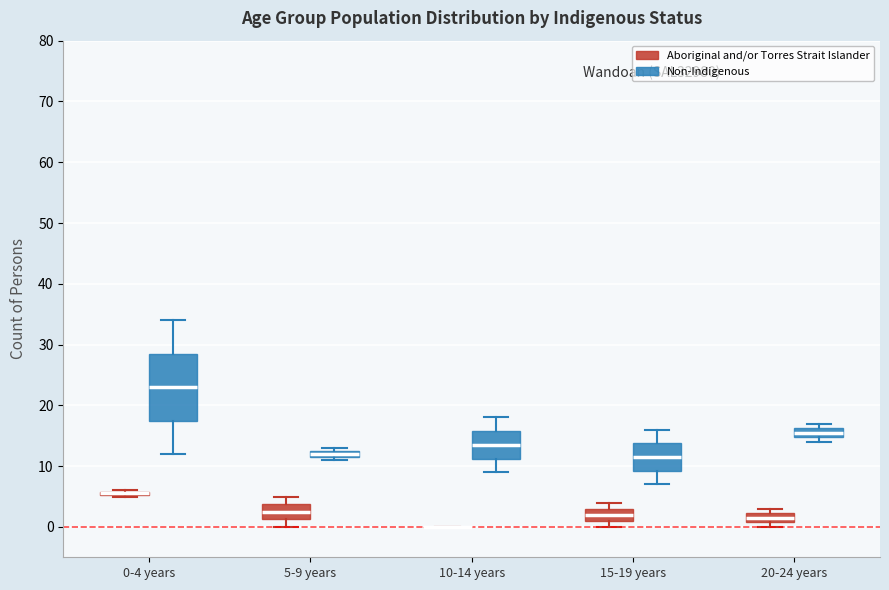

Where does the median line of the box for 10-14 years (Non-Indigenous) sit on the y-axis? The values are not printed on the chart, so give them approximately, as read against the axis.

14